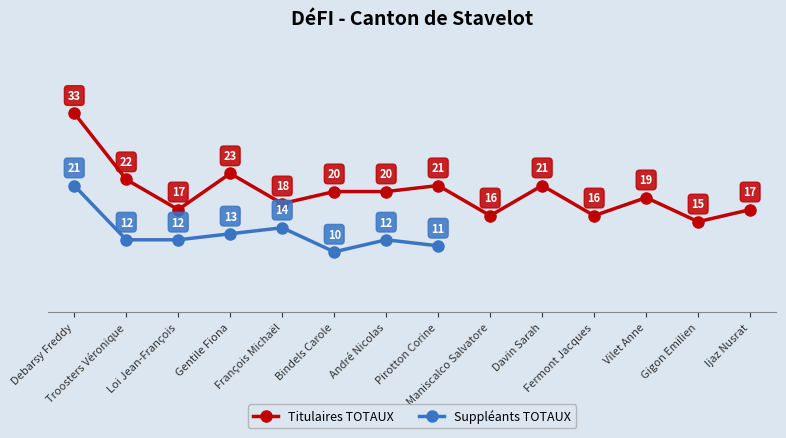

What value does the data have at Davin Sarah, to the nearest 5?

20